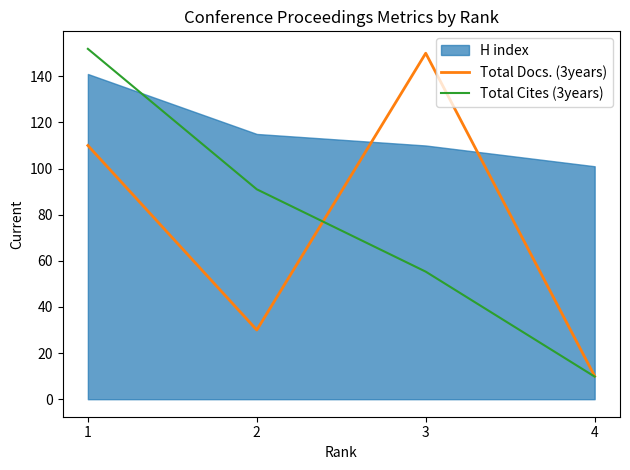

The value of Total Docs. (3years) at 4 is 16.9. True or false?

False